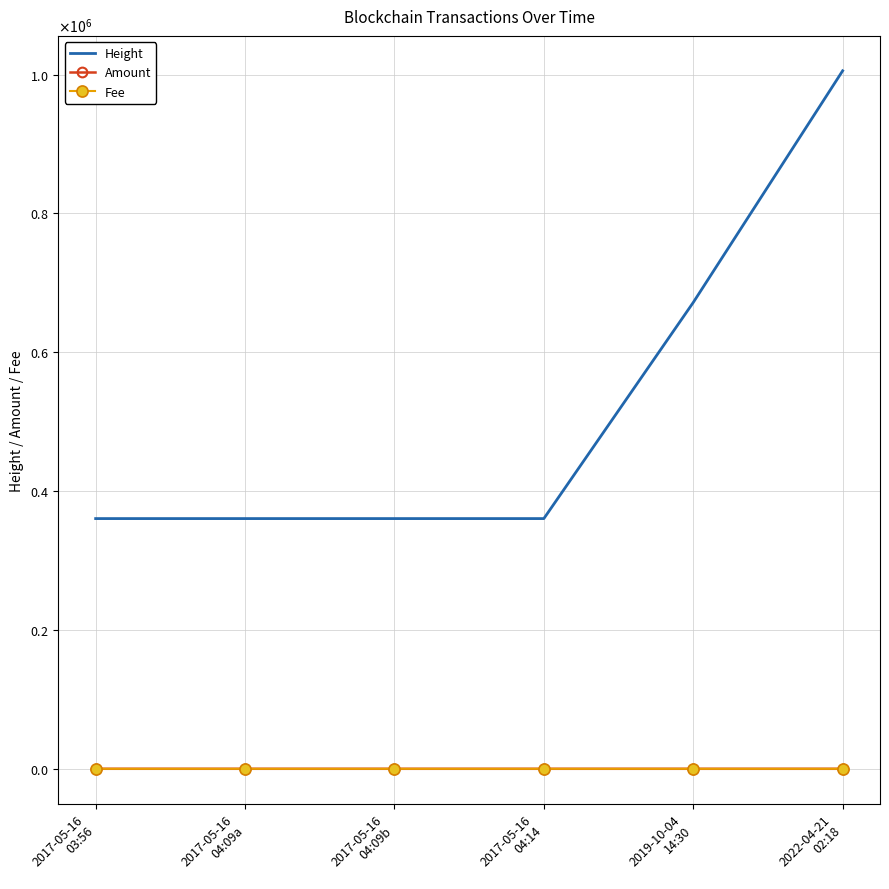

Rank the series by their maximum value, from highest to lowest.

Height, Amount, Fee